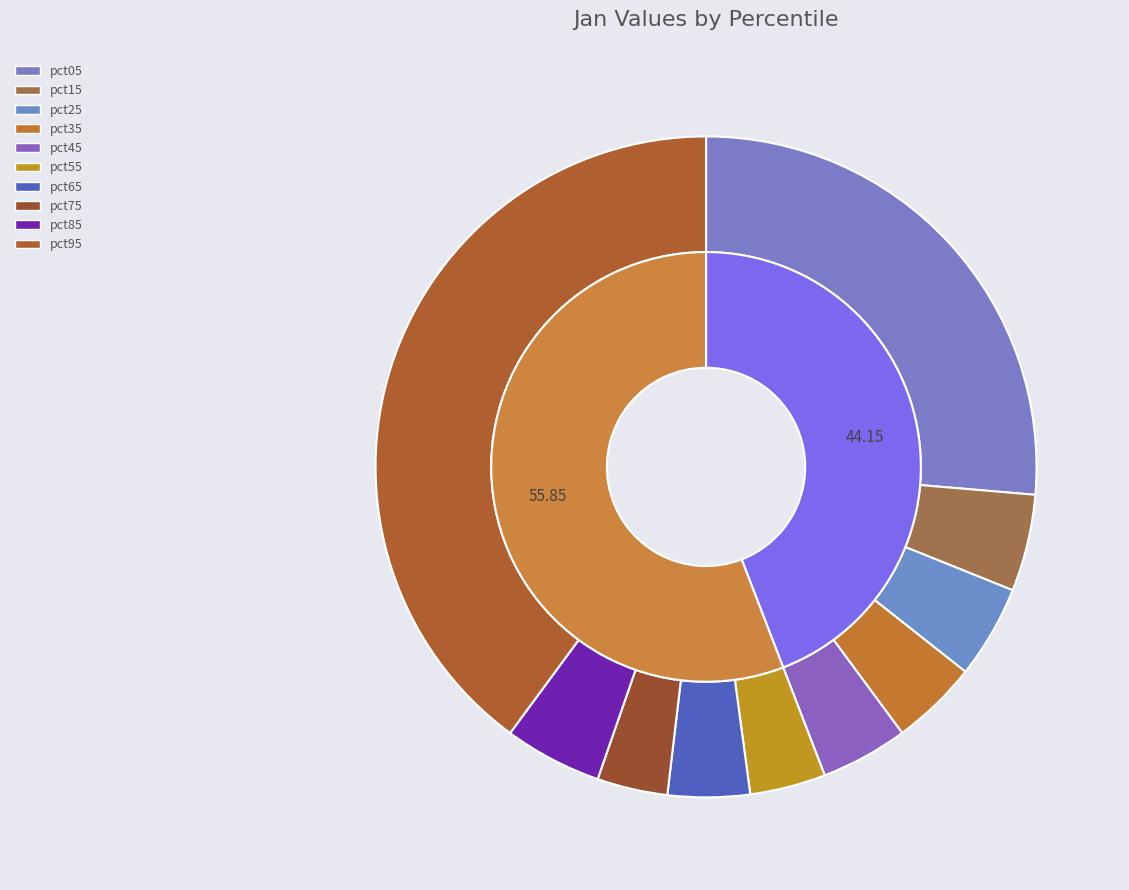

Which slice is the largest?

pct95